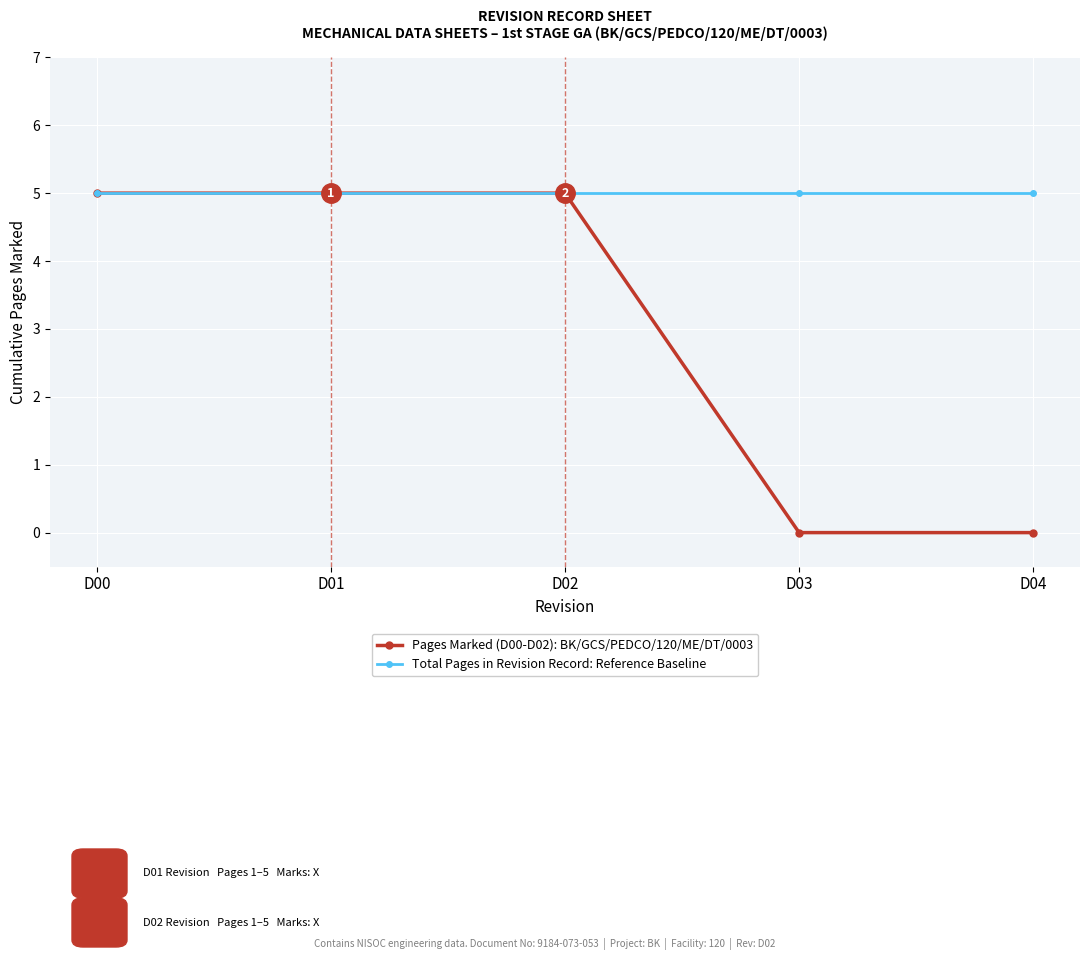

What is the total value across all series at D01?

10